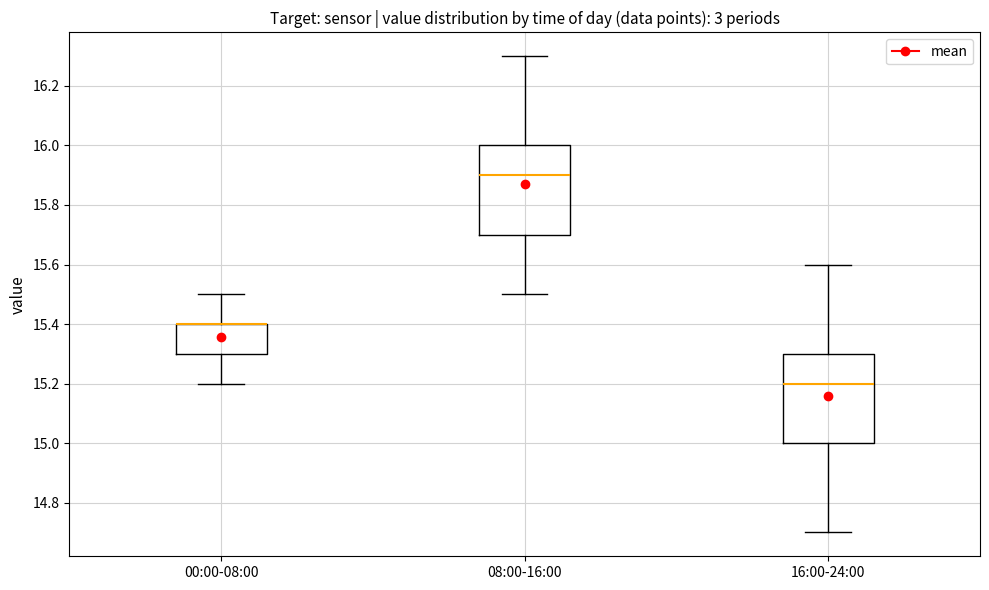

Where is the upper edge of the box for 08:00-16:00 on the y-axis? The values are not printed on the chart, so give them approximately, as read against the axis.

16.0